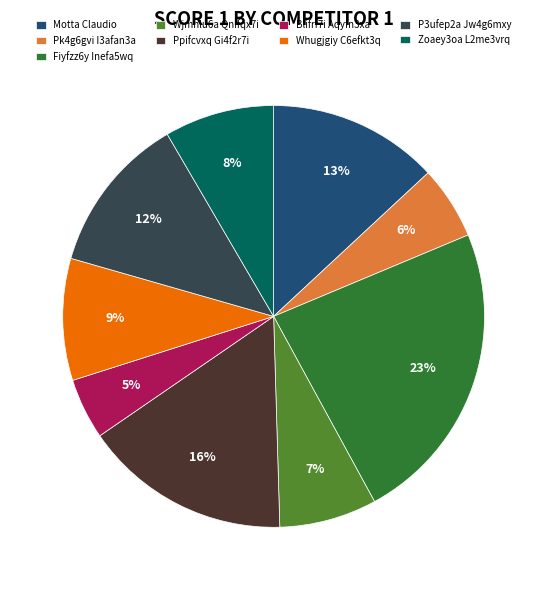

The Zoaey3oa L2me3vrq slice represents 19% of the pie. True or false?

False